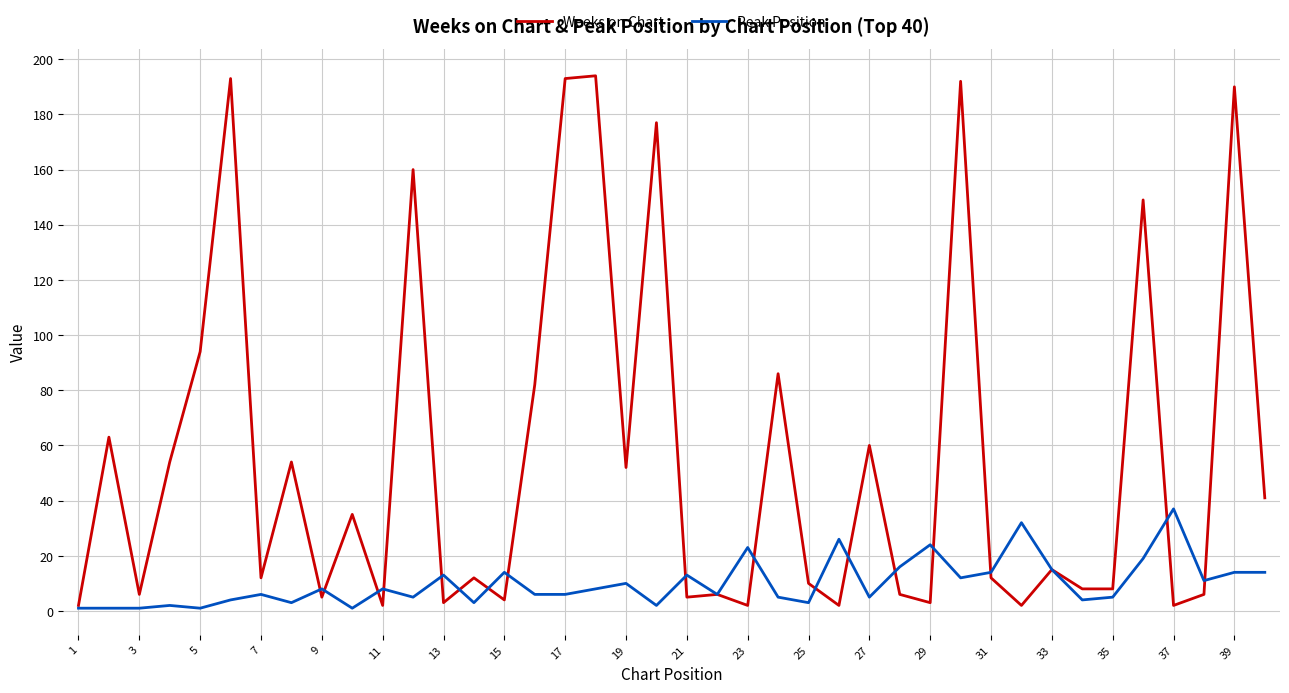

At how many categories does at least one series exceed 122?

8